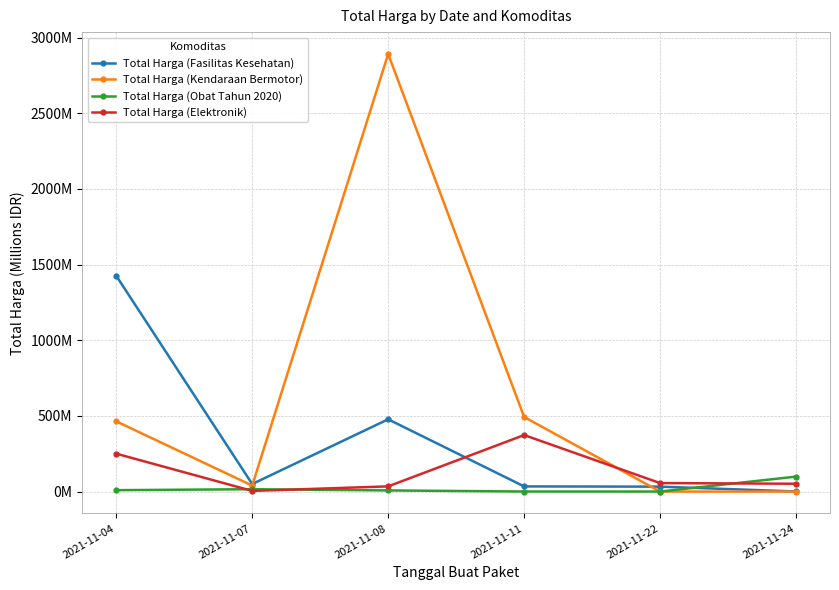

Rank the series by their maximum value, from lowest to highest.

Total Harga (Obat Tahun 2020), Total Harga (Elektronik), Total Harga (Fasilitas Kesehatan), Total Harga (Kendaraan Bermotor)